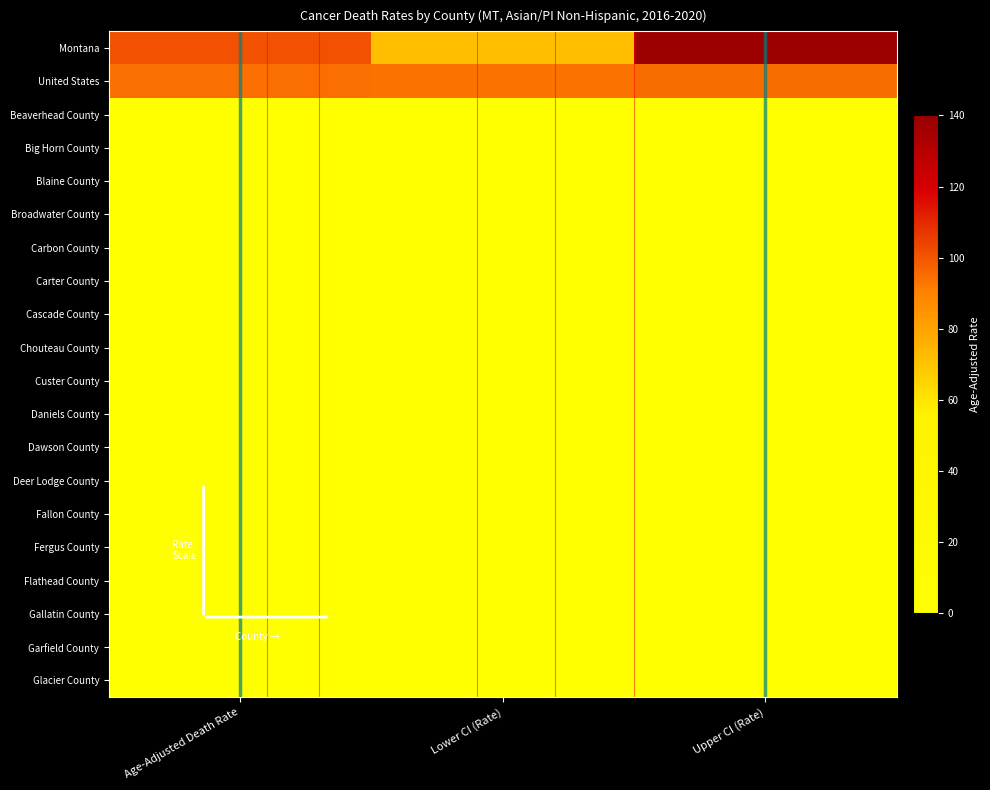

The value of Garfield County at Age-Adjusted Death Rate is 0.0. True or false?

True